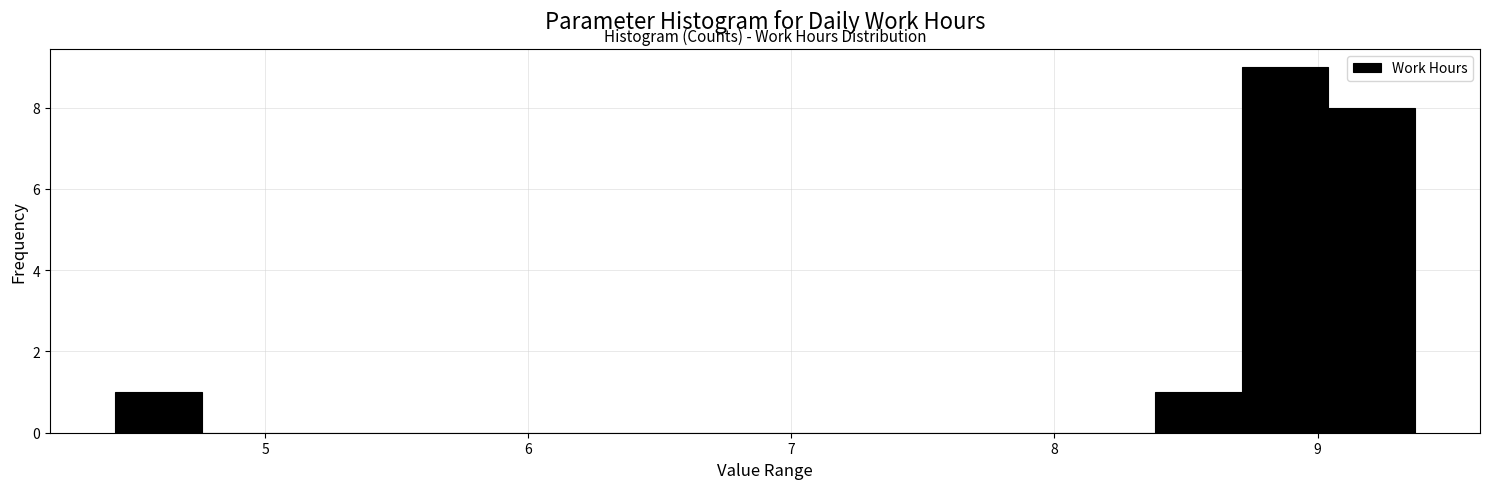

Read against the x-axis, roughly where is the centre of the tallest bar?

8.9